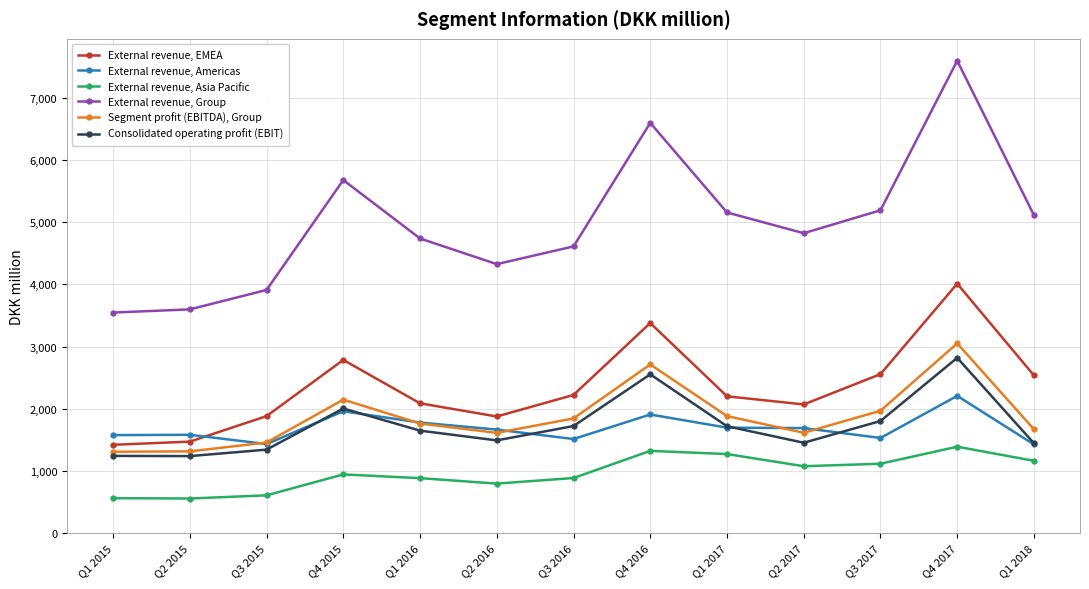

What is the sum of all Segment profit (EBITDA), Group values?

24308